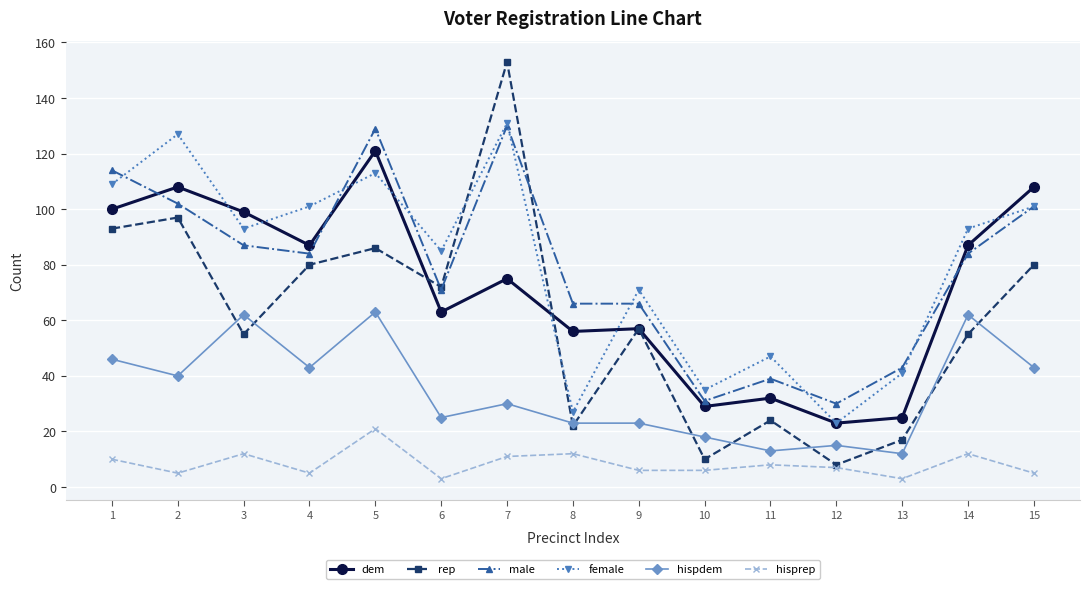

What is the greatest value displayed?

153